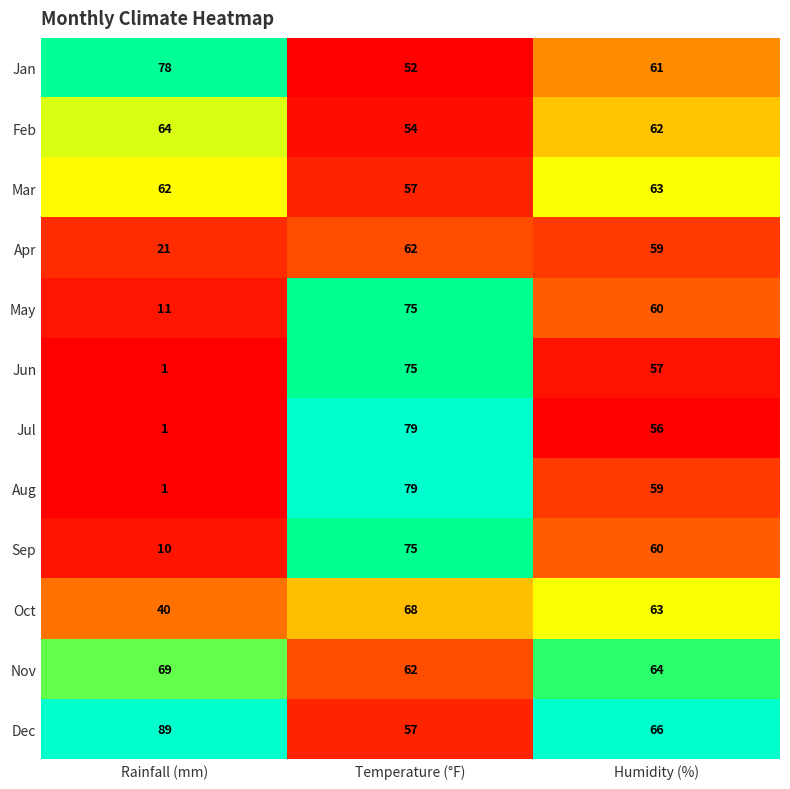

What is the average value of the Dec series?

71